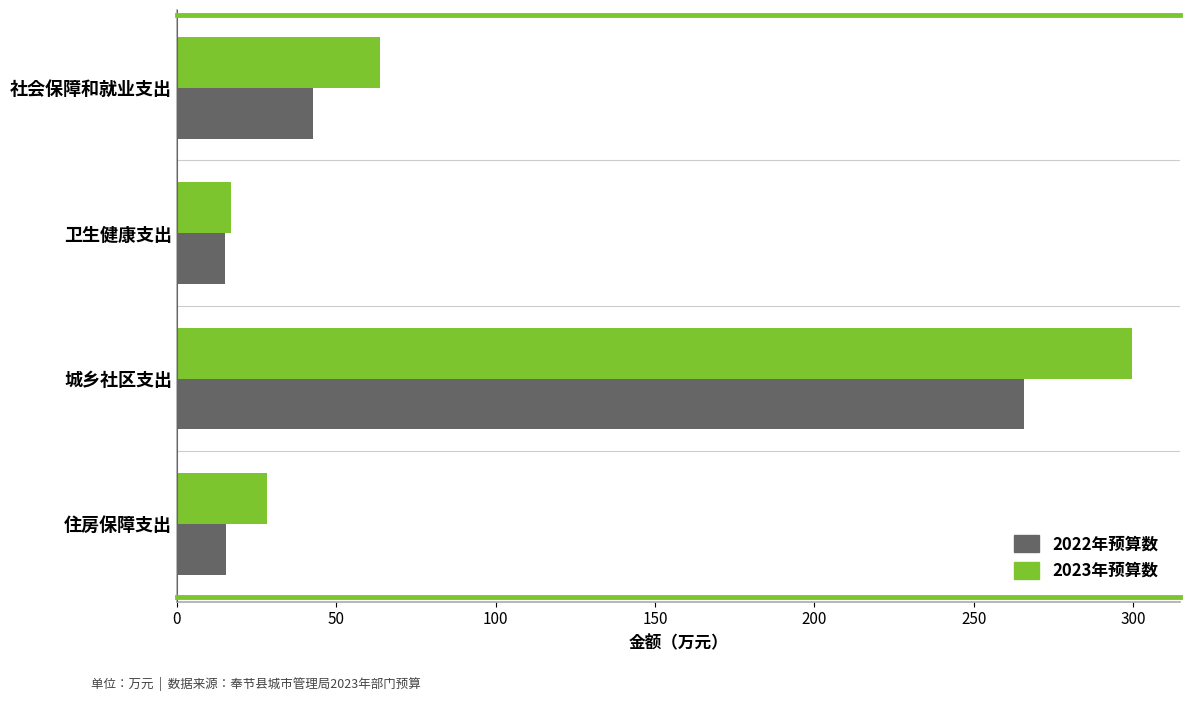

At which category is the sum across all series the highest?

城乡社区支出